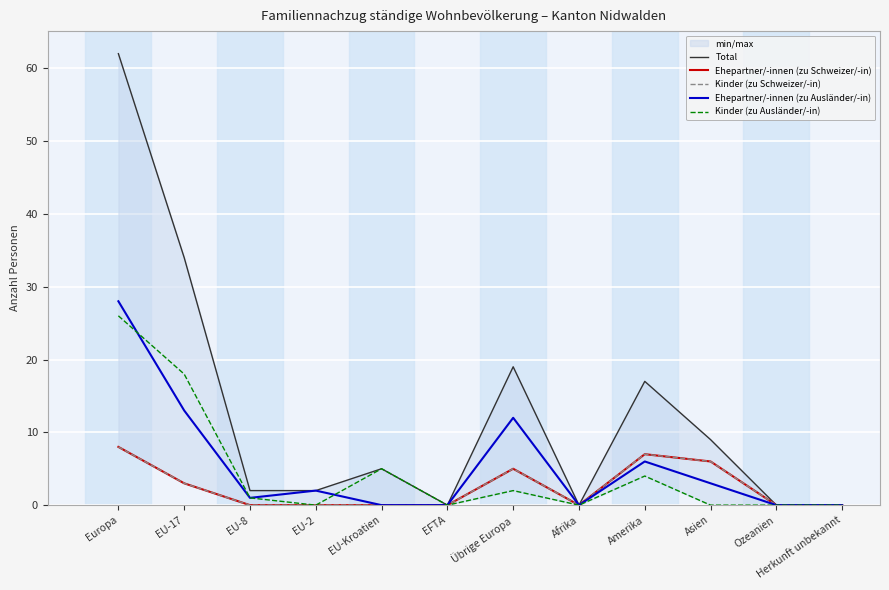

What is the highest value of the Kinder (zu Schweizer/-in) series?

8